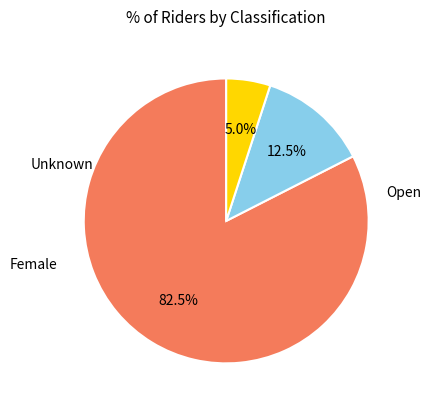

Does Female represent more than half of the total?

No